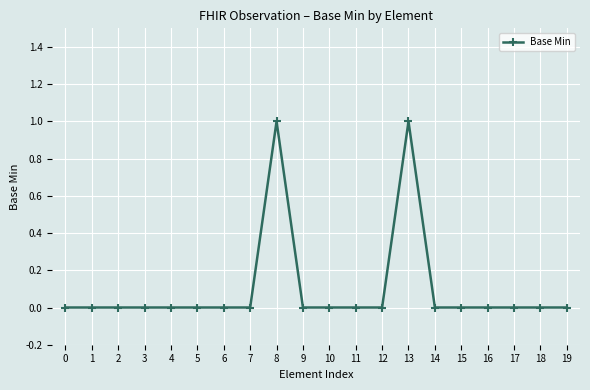

True or false: the data shows 0 at 11.

True